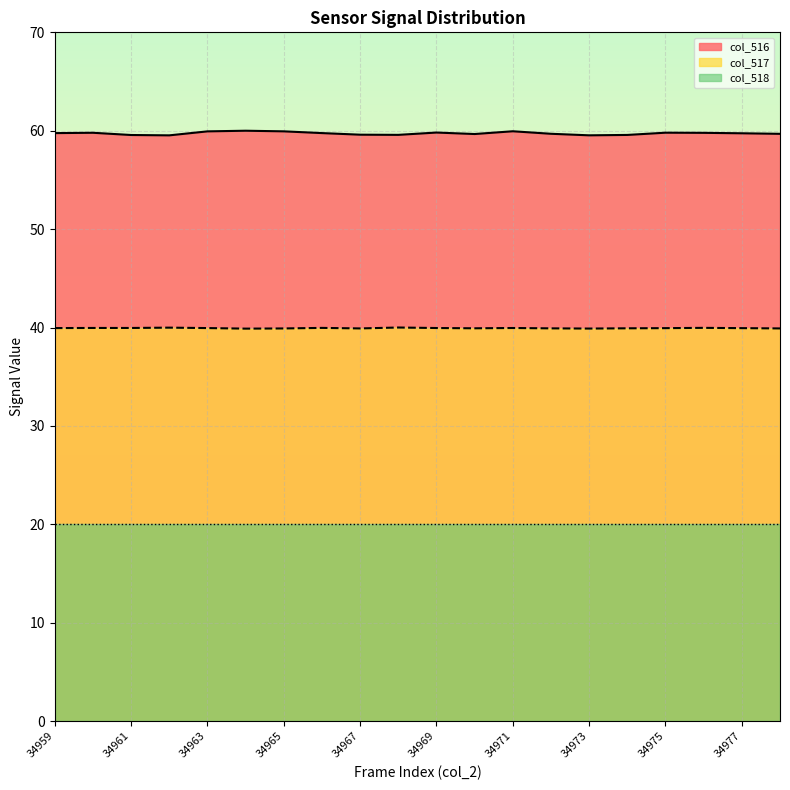

Which series has the widest spread of values?

col_516